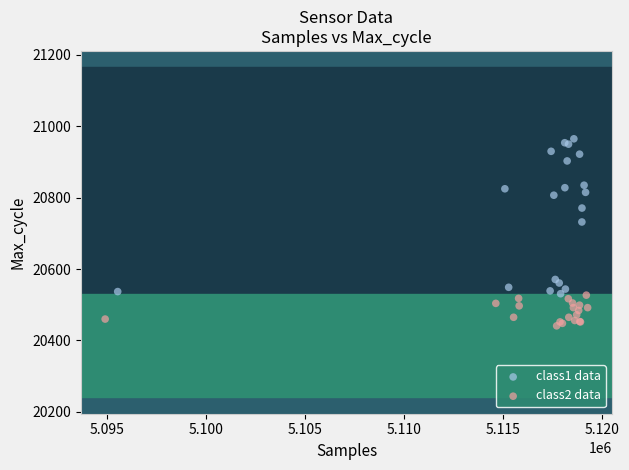

Which series has the largest Y range (max minus min)?

class1 data